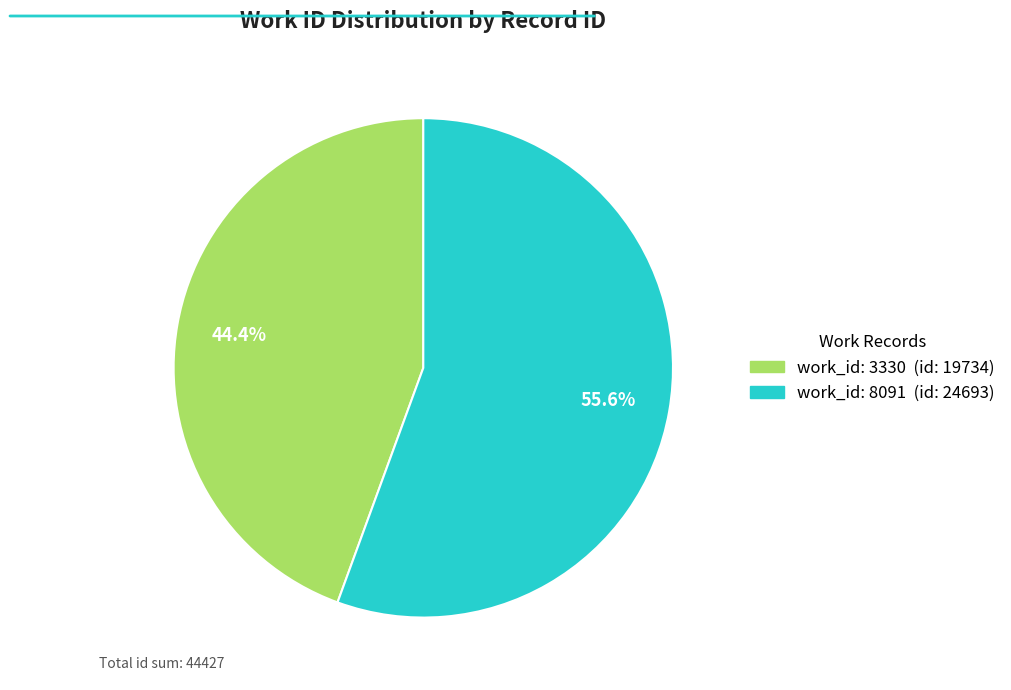

Is there any slice that represents more than half of the pie?

Yes